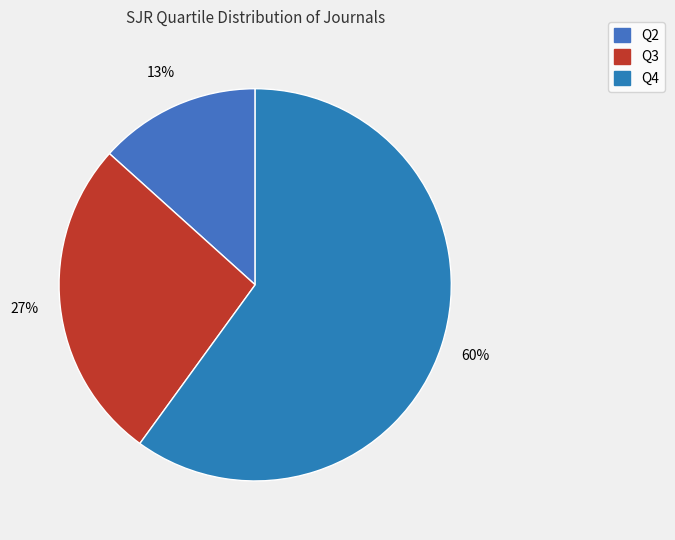

Does any single category account for the majority?

Yes